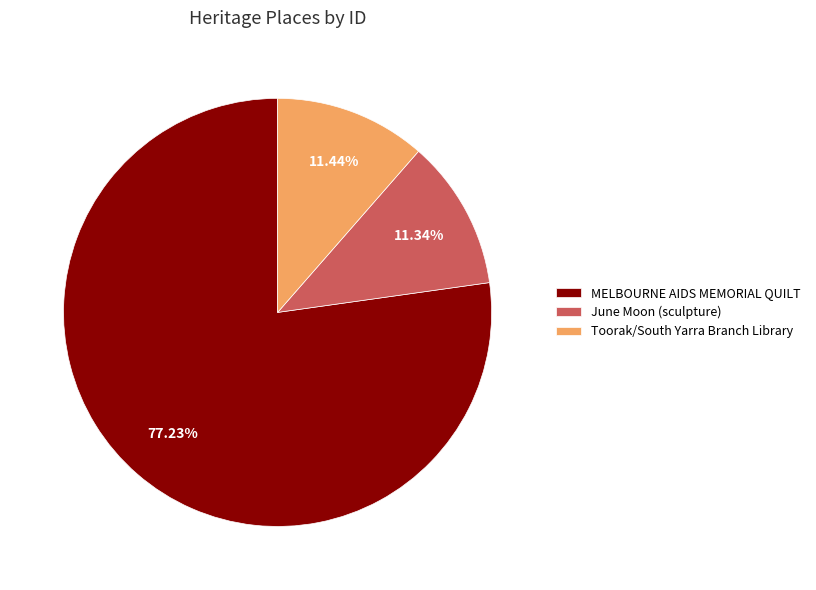

Do MELBOURNE AIDS MEMORIAL QUILT and Toorak/South Yarra Branch Library together represent more than half of the pie?

Yes